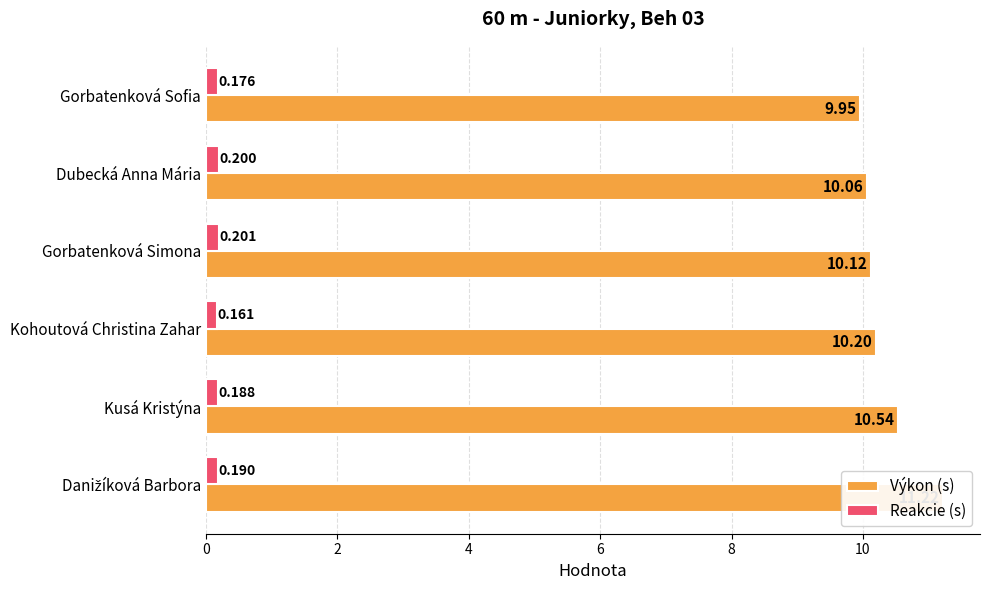

The value of Výkon (s) at Danižíková Barbora is 19.4. True or false?

False